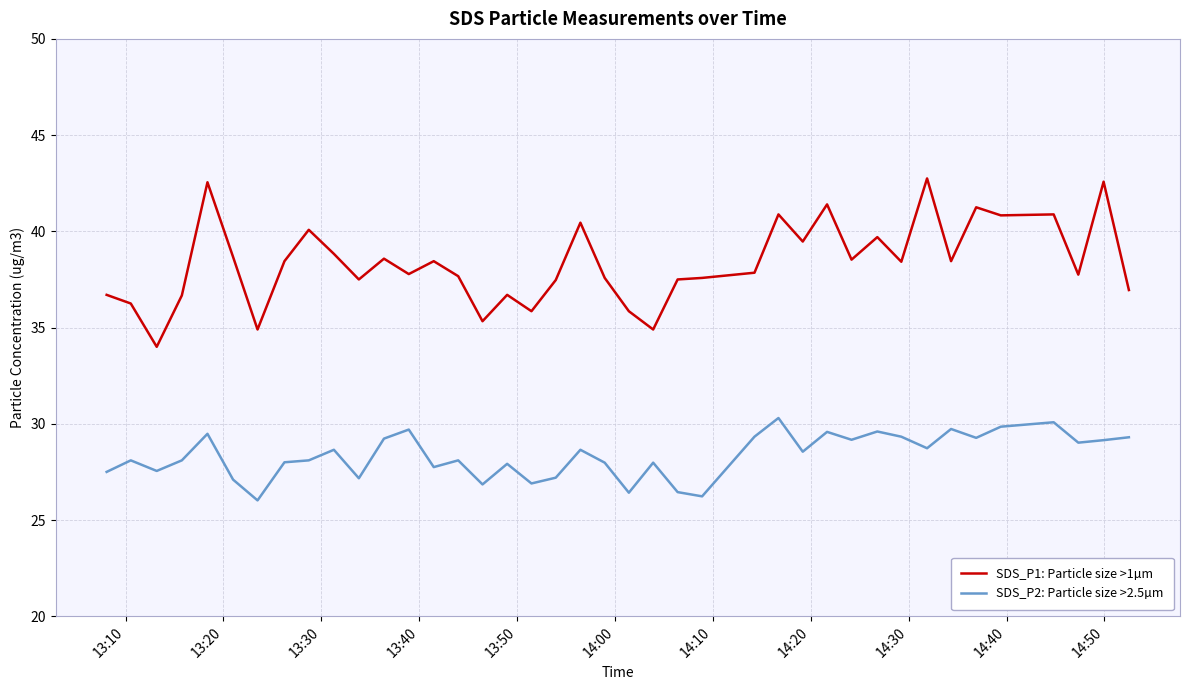

Rank the series by their maximum value, from lowest to highest.

SDS_P2: Particle size >2.5µm, SDS_P1: Particle size >1µm